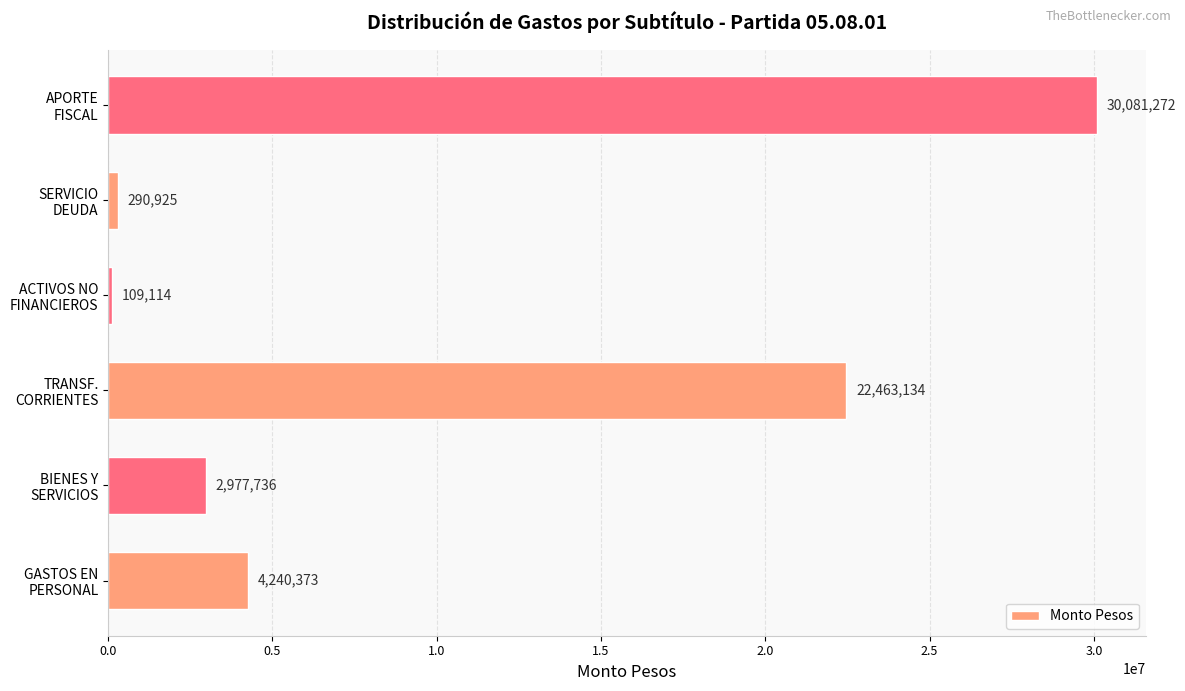

Reading top to bottom, extract all data points from this chart.

30081272	290925	109114	22463134	2977736	4240373